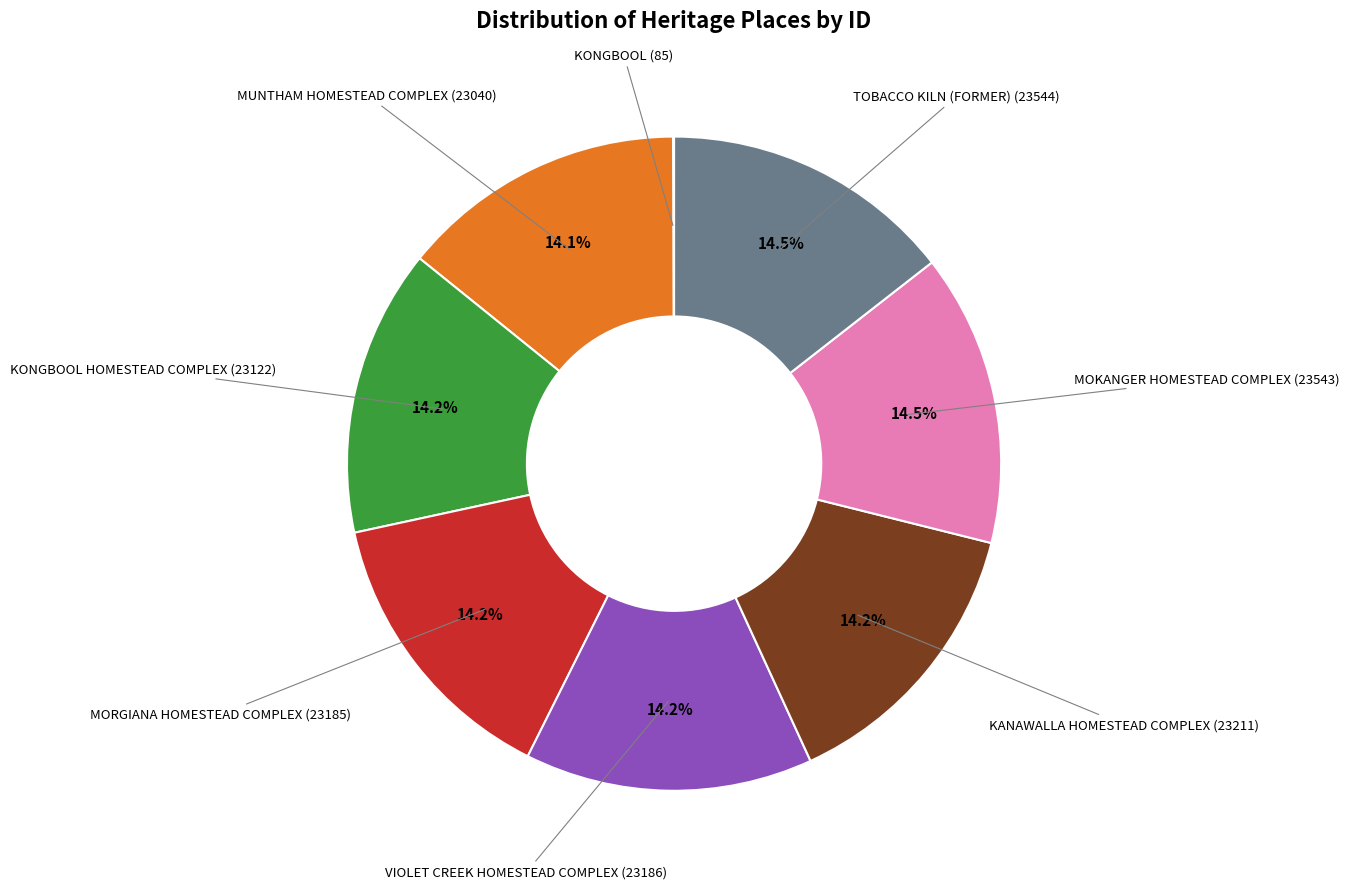

Does TOBACCO KILN (FORMER) account for over 50% of the chart?

No